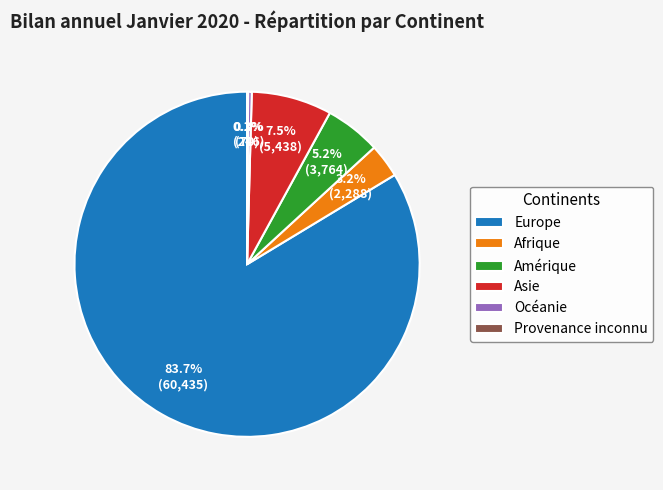

Which category has the biggest portion of the pie?

Europe